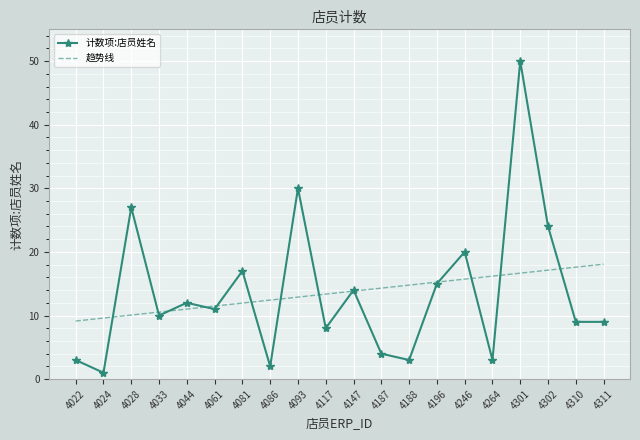

What is the difference between the highest and lowest values at 4086?

10.4